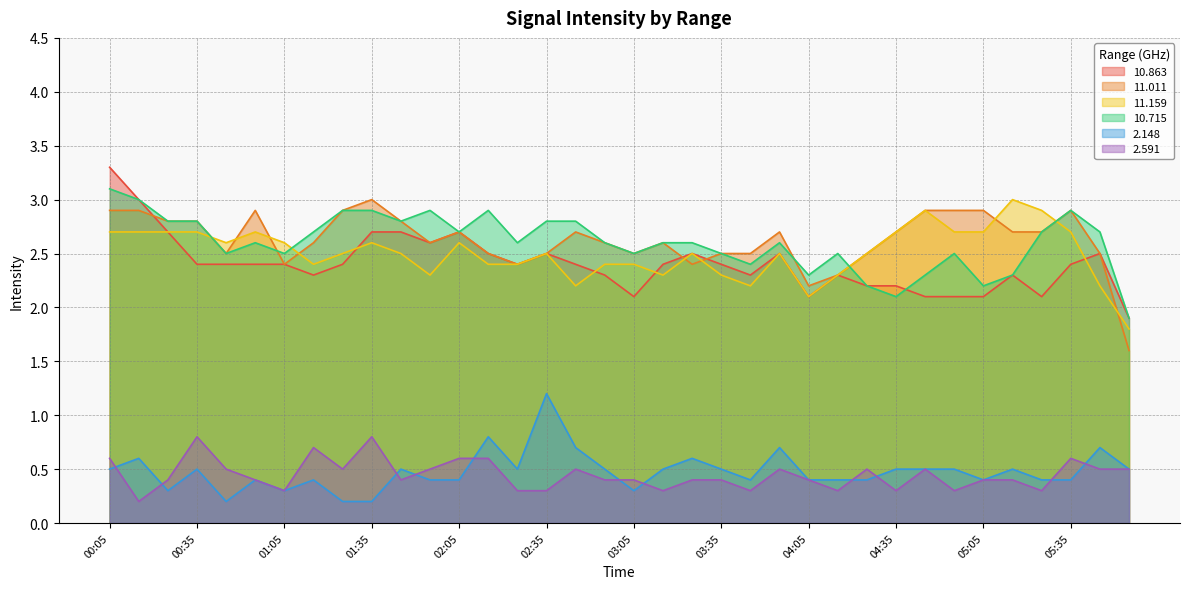

Between 02:55 and 04:35, which series saw the biggest shift?

10.715